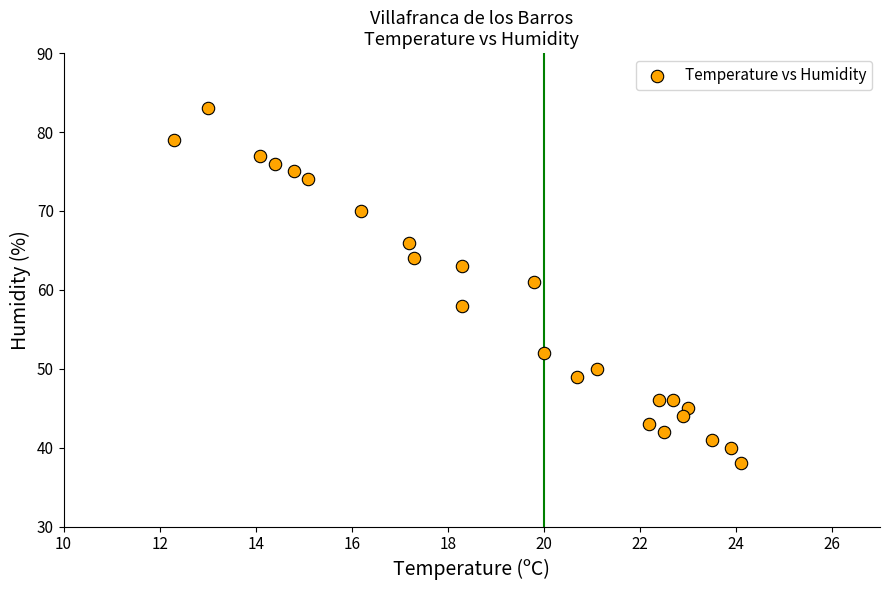

What Y value in the scatter plot is closest to 60?

61